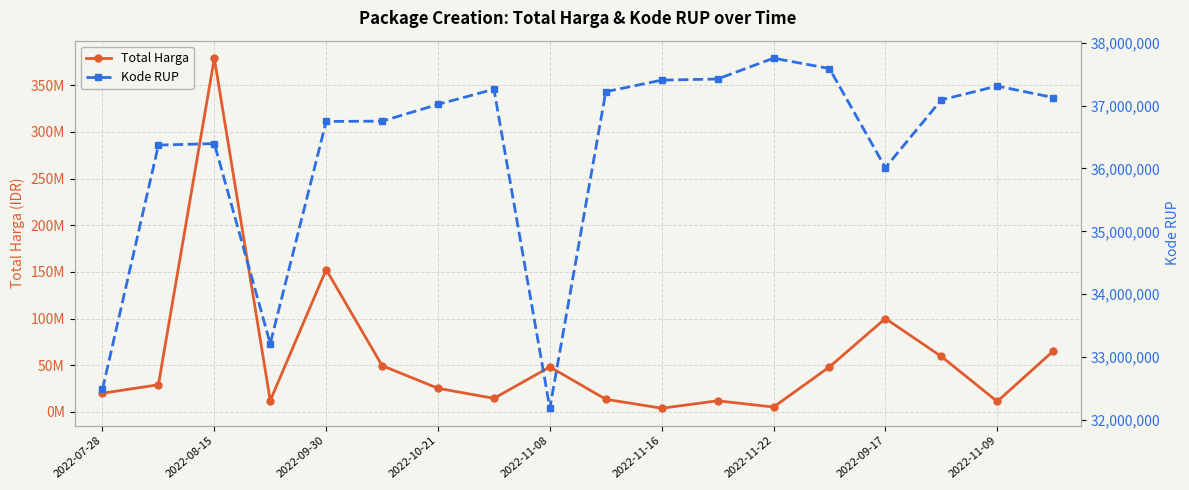

In Total Harga, how many points are lower than both neighbors (excluding endpoints)?

5